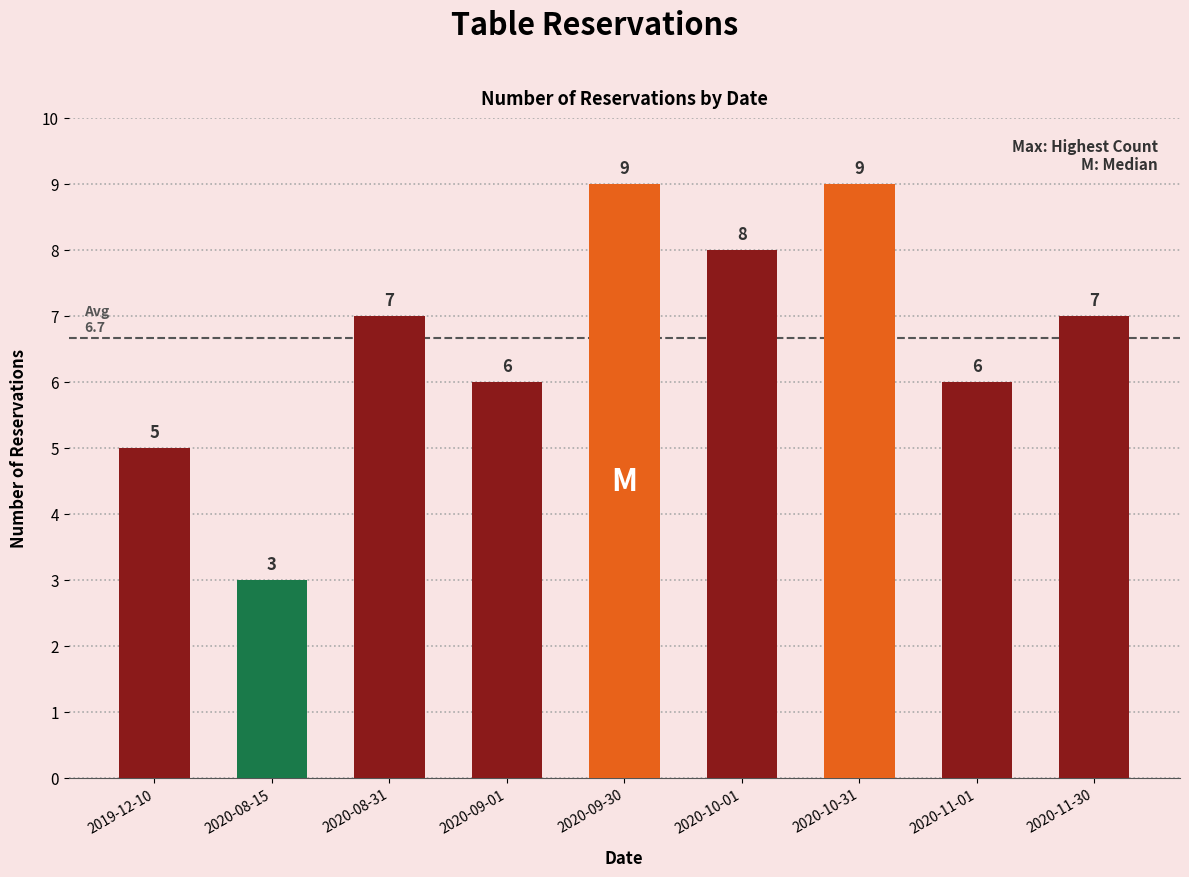

True or false: the data shows 7 at 2020-08-31.

True